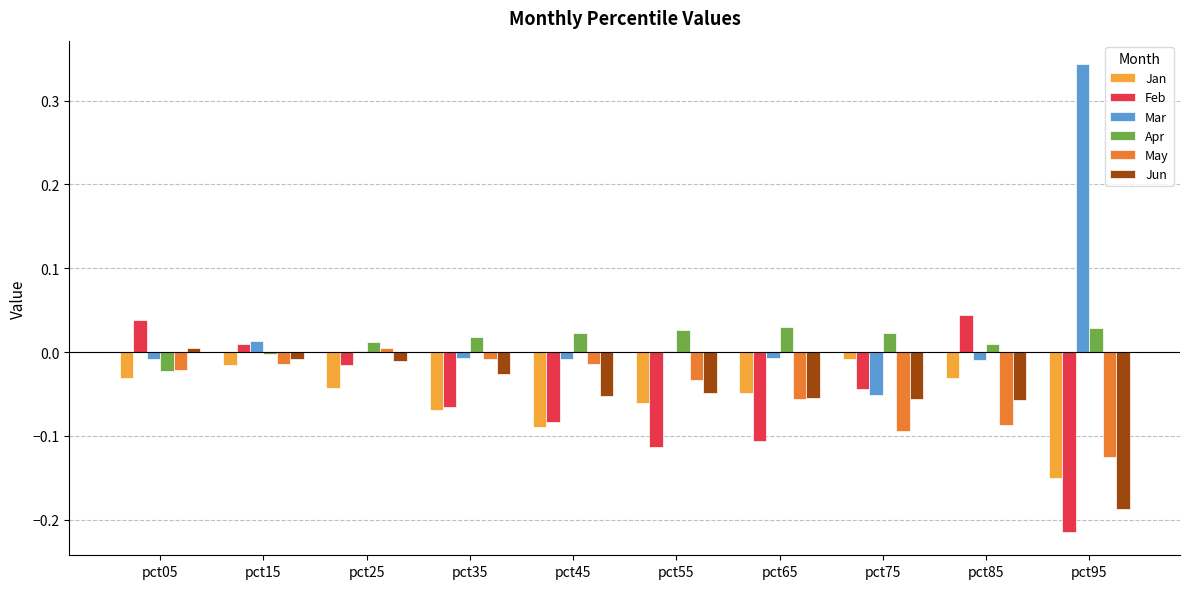

What are all the series names shown in the legend?

Jan, Feb, Mar, Apr, May, Jun